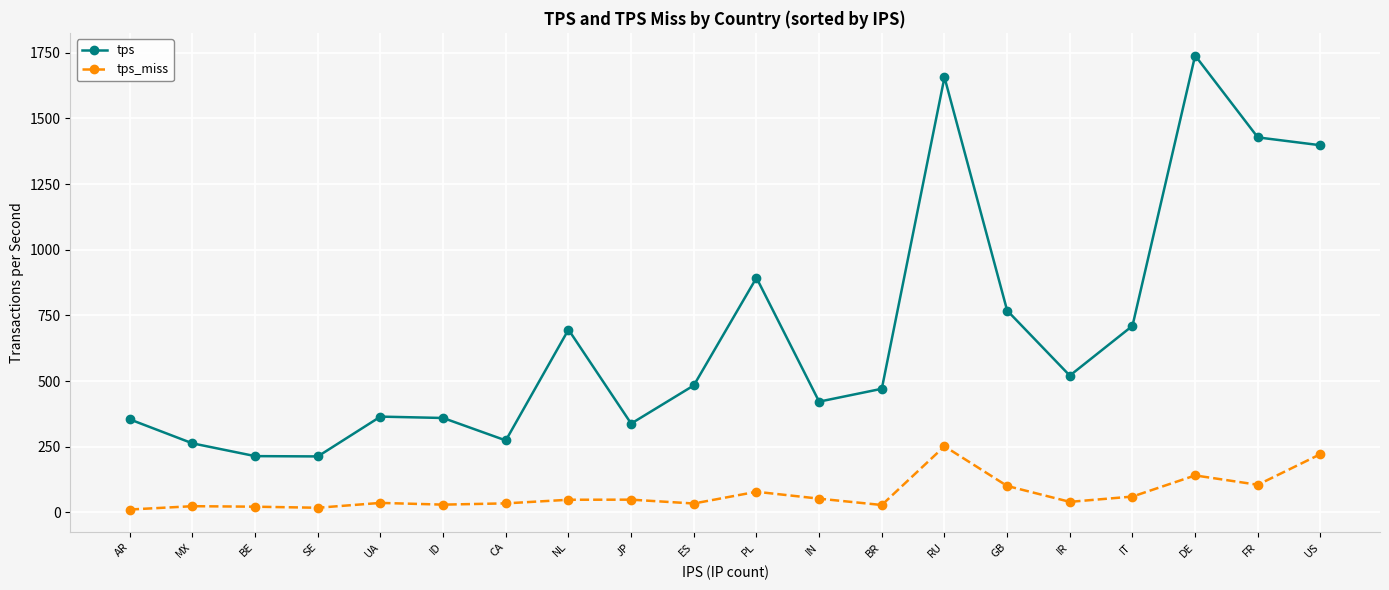

Read the tps_miss value at JP.

48.6